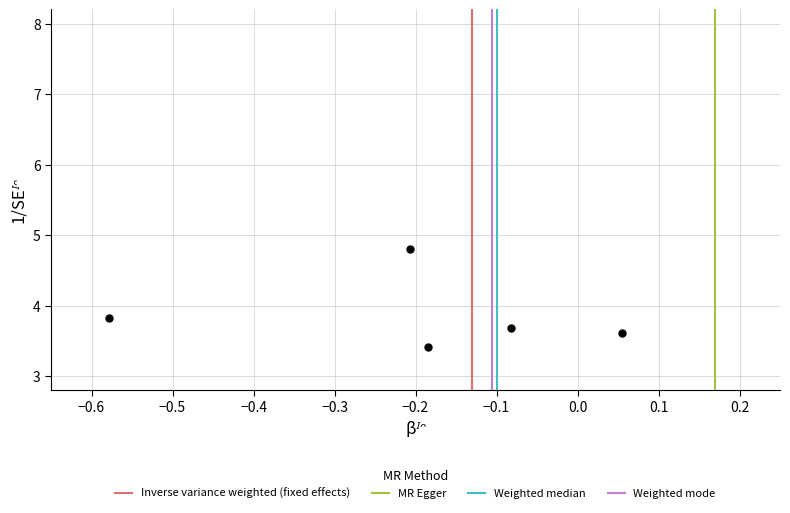

What is the average Y value?

3.9